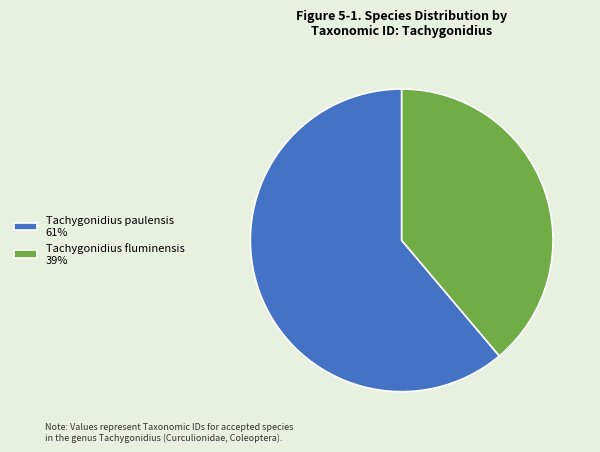

Is it true that Tachygonidius paulensis is 53% of the pie?

False